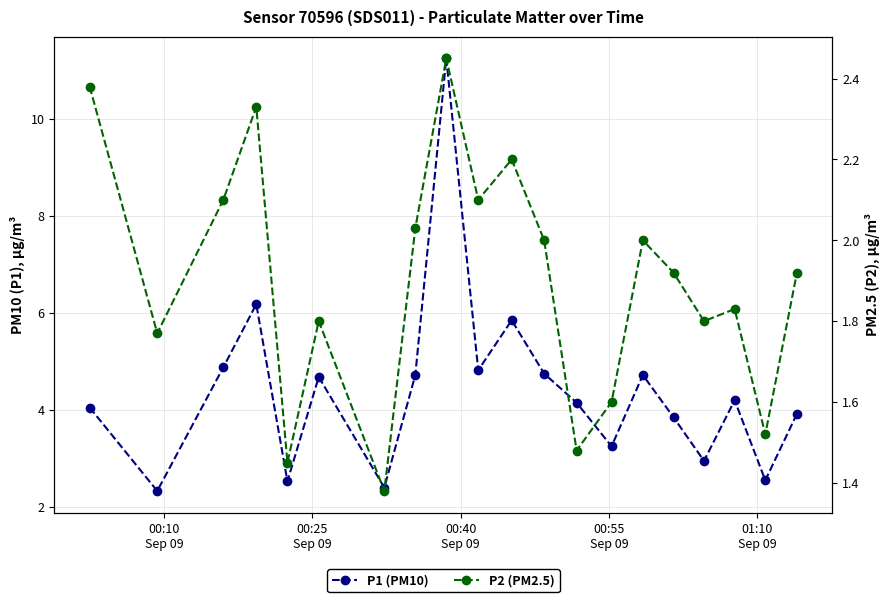

Is this an area chart (filled region under the line)?

No